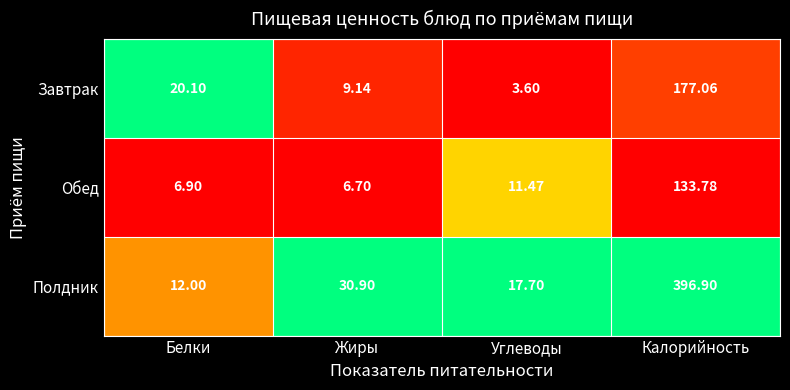

Is the value of Полдник at Белки greater than the value of Обед at Жиры?

Yes